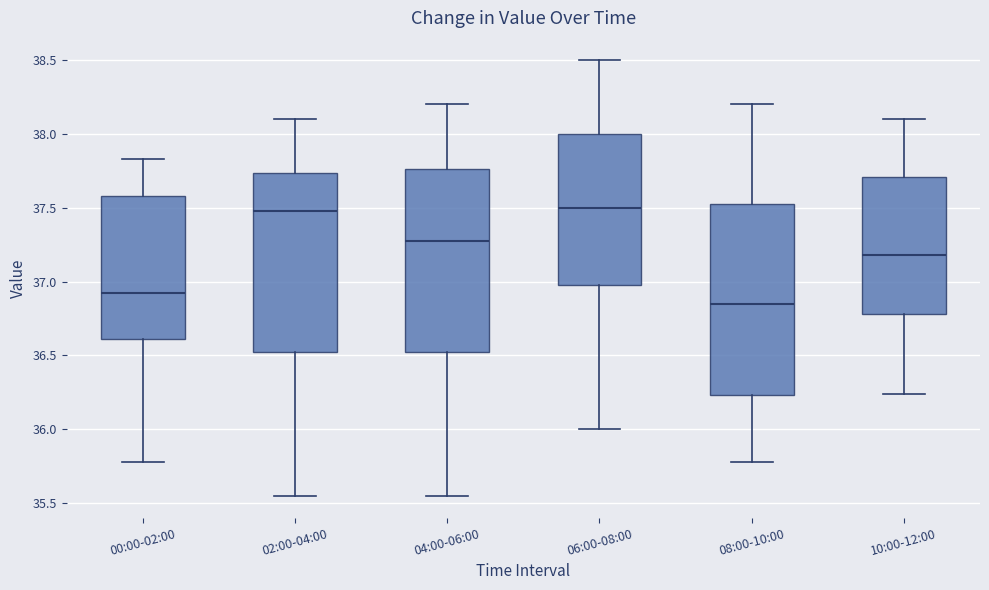

Comparing the boxes themselves (not the whiskers), which one is the tallest?

08:00-10:00